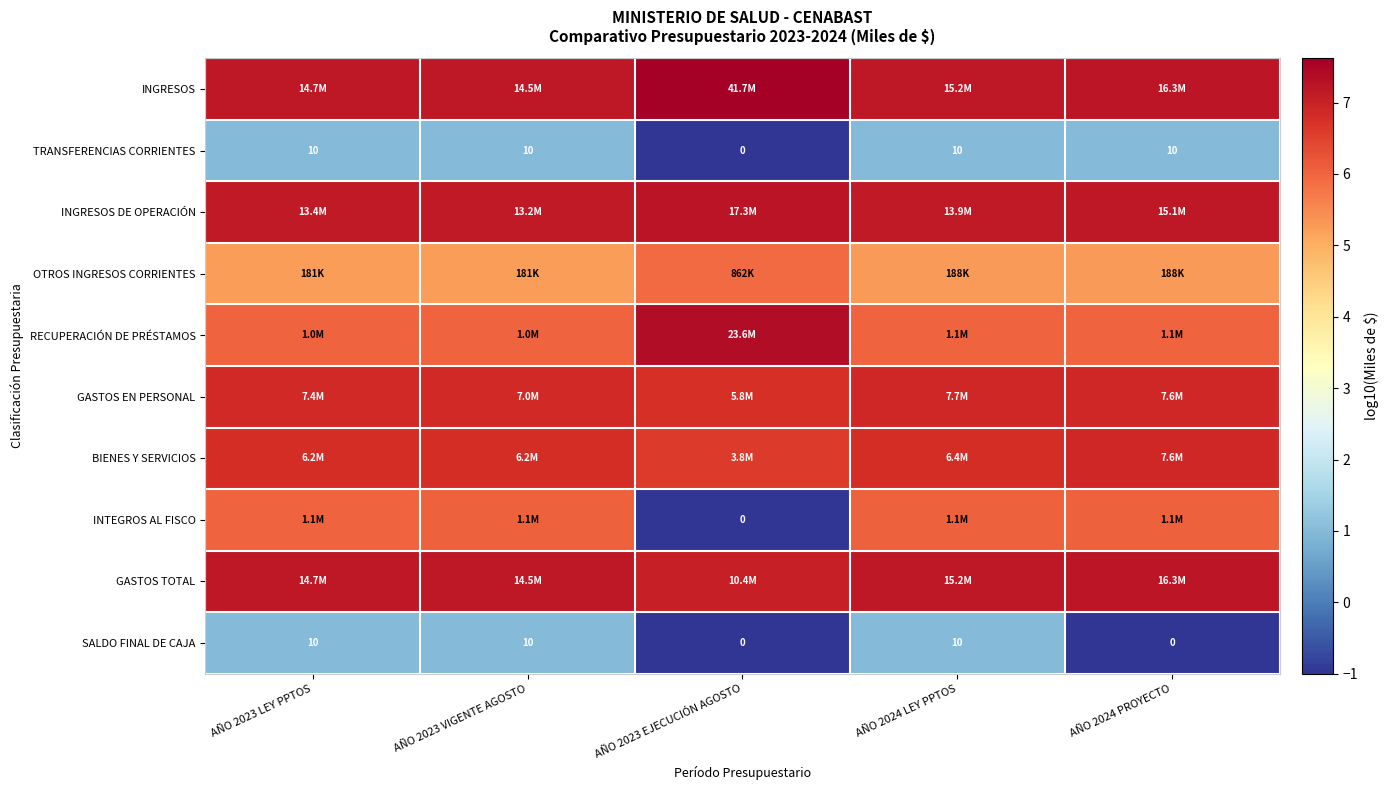

Is the value of INGRESOS DE OPERACIÓN at AÑO 2023 EJECUCIÓN AGOSTO greater than the value of GASTOS TOTAL at AÑO 2024 PROYECTO?

Yes